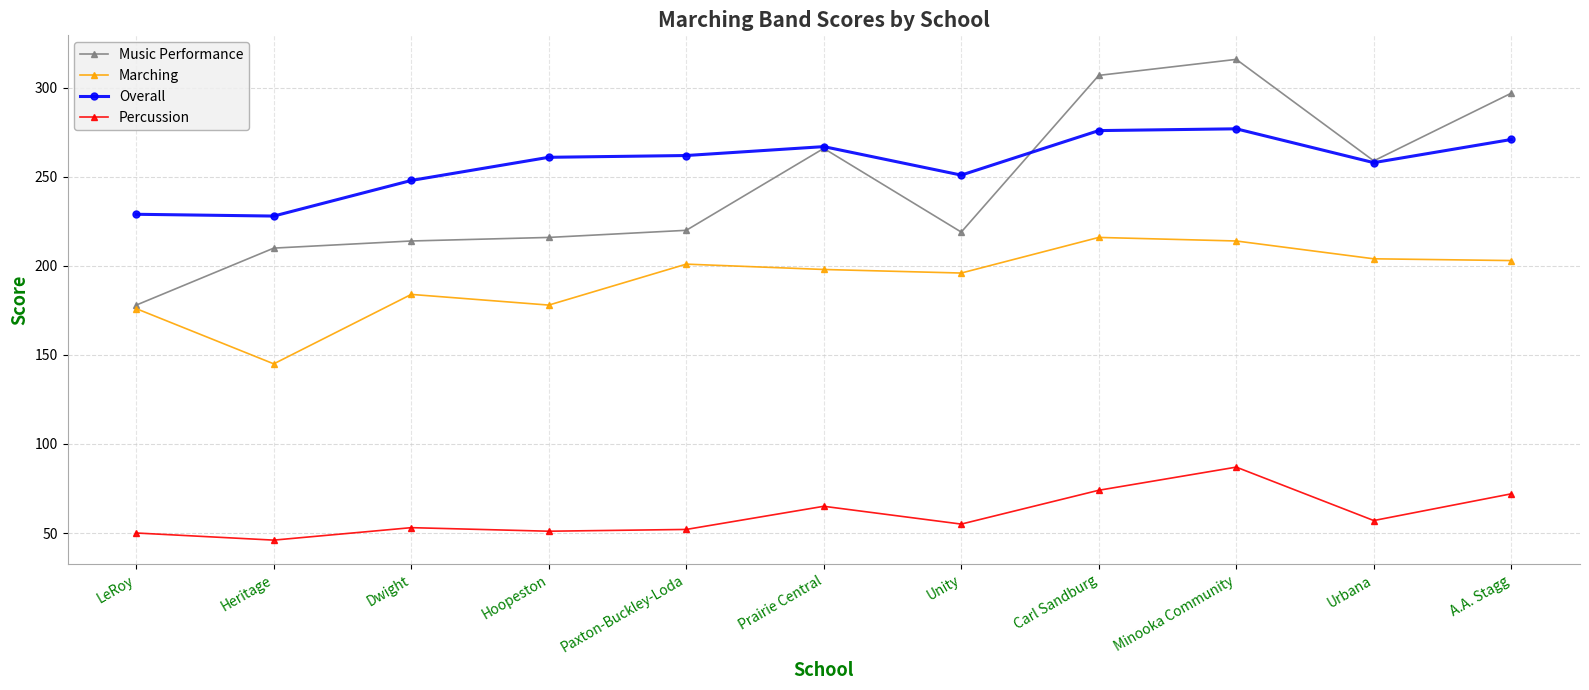

Rank the series at Dwight from highest to lowest value.

Overall, Music Performance, Marching, Percussion